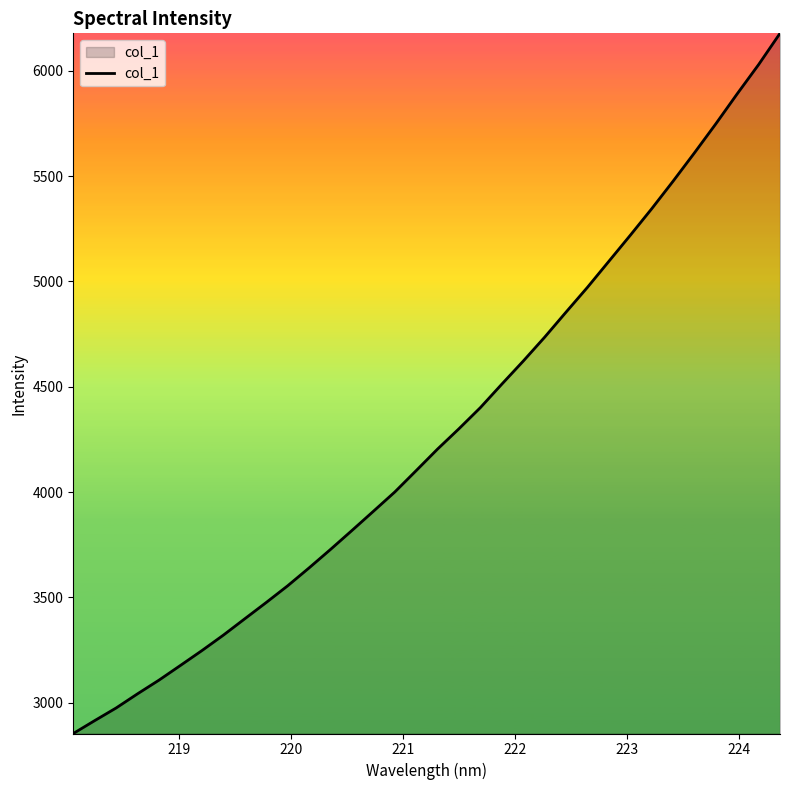

What is the difference between the maximum and minimum values?

3323.4